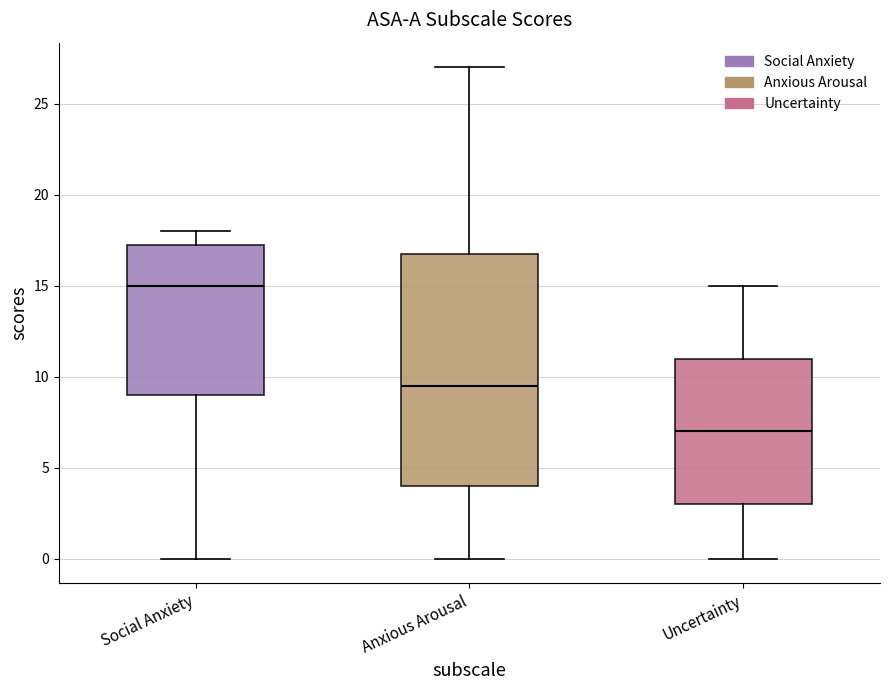

Comparing the boxes themselves (not the whiskers), which one is the tallest?

Anxious Arousal